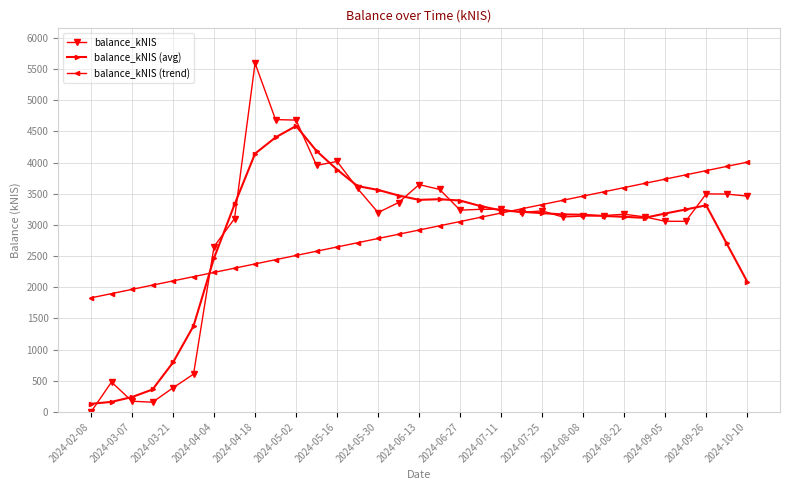

What are all the series names shown in the legend?

balance_kNIS, balance_kNIS (avg), balance_kNIS (trend)